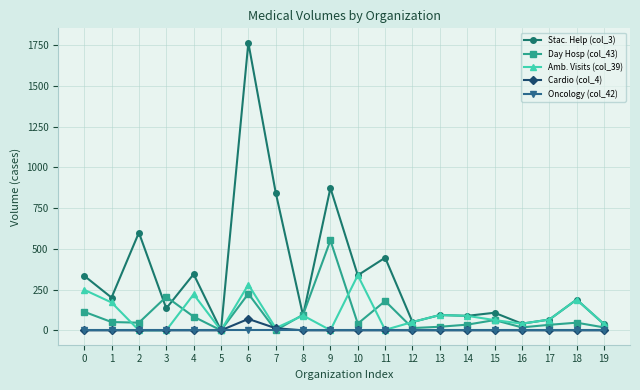

Which series changed the most between 0 and 3?

Amb. Visits (col_39)